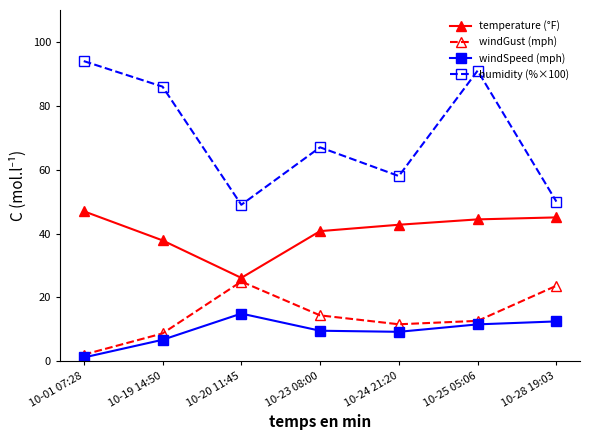

Rank the series by their maximum value, from highest to lowest.

humidity (%×100), temperature (°F), windGust (mph), windSpeed (mph)